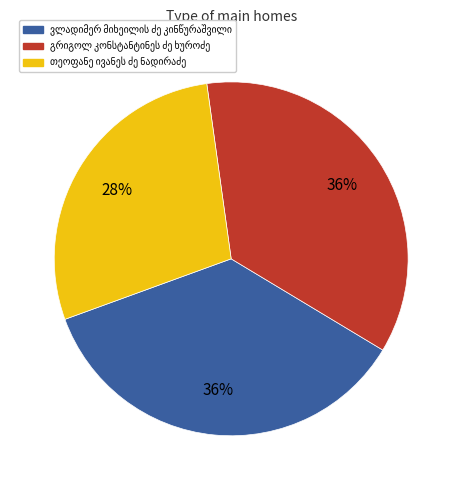

Is there any slice that represents more than half of the pie?

No